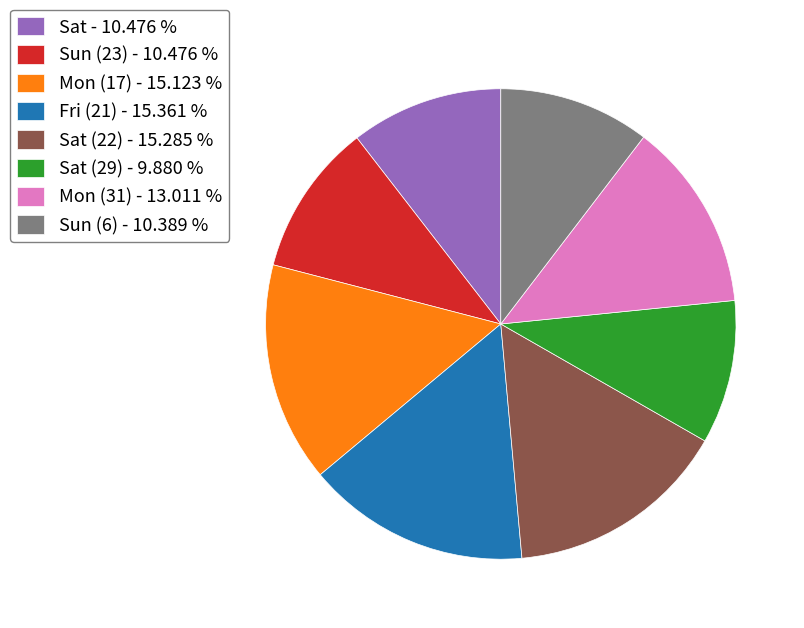

What is the ratio of the value at Mon (31) - 13.011 % to the value at Sat (22) - 15.285 %?

0.9